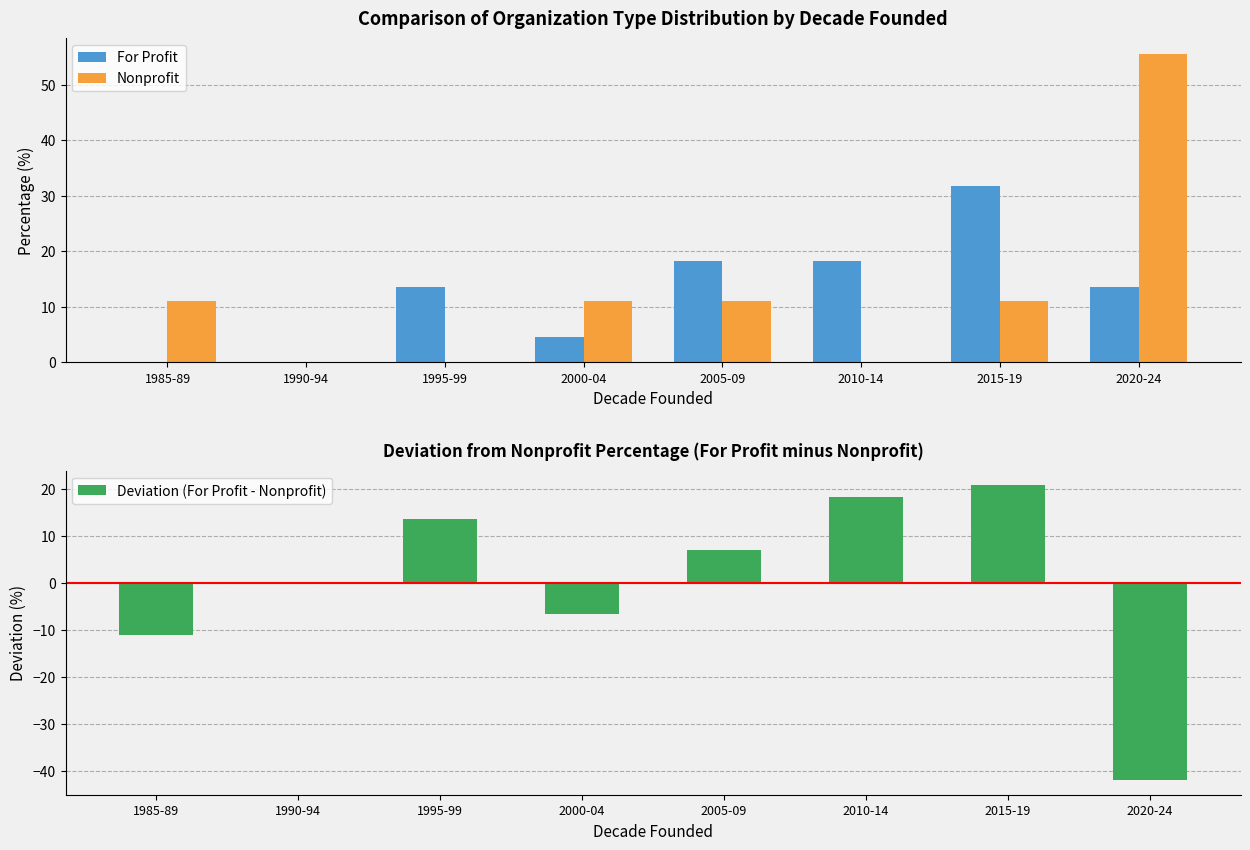

The Deviation (For Profit - Nonprofit) series shows -6.6 at 2000-04. True or false?

True